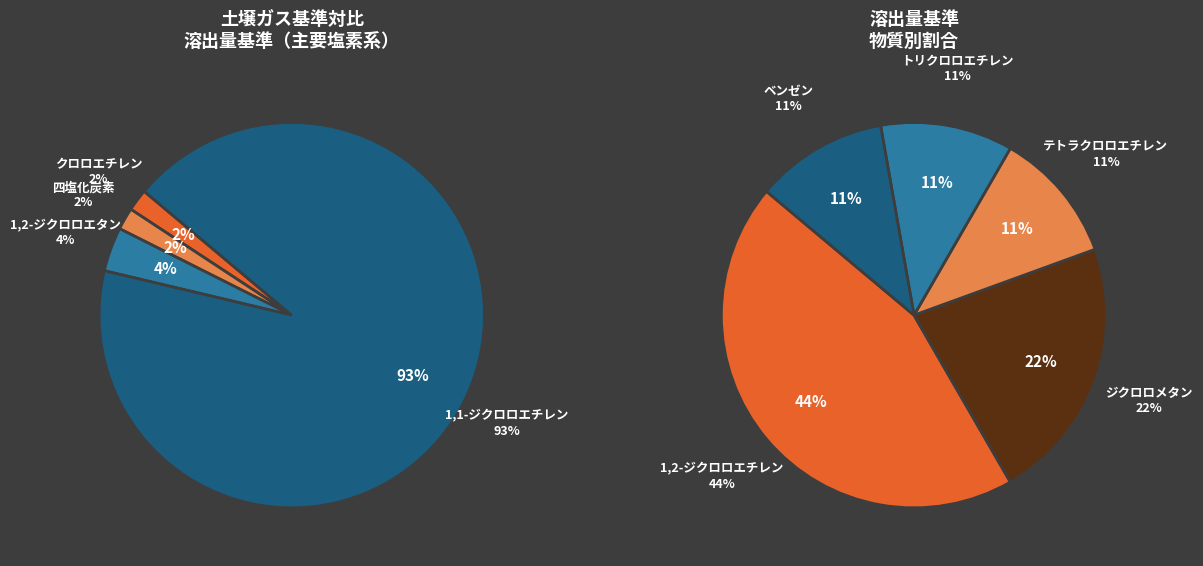

Count the number of slices in the pie.

9